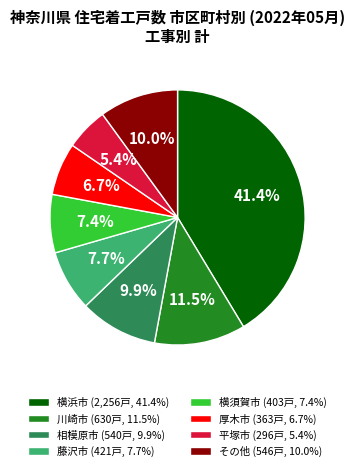

How much of the chart is everything except 厚木市?

93.3%